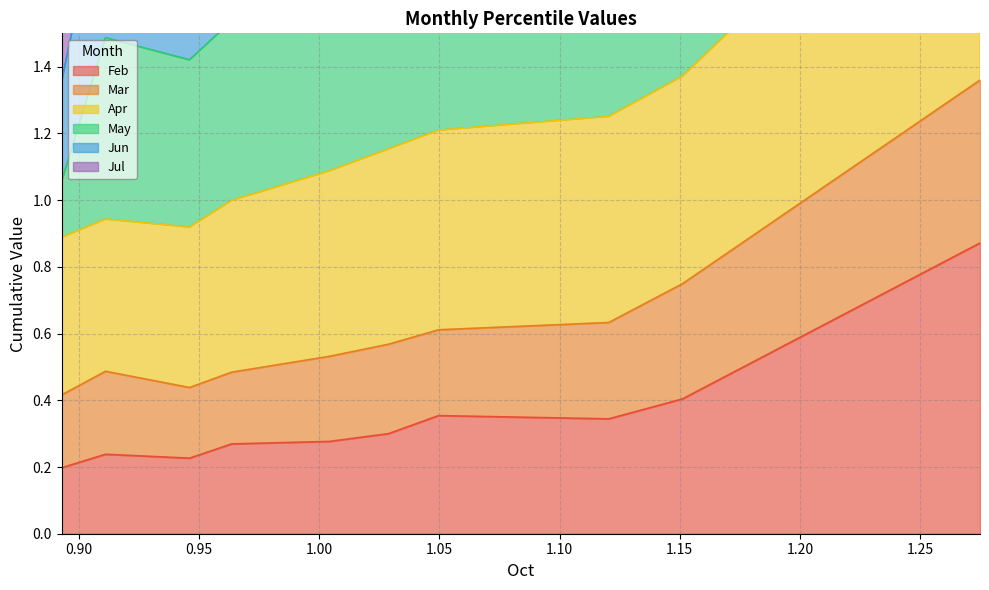

True or false: Feb and Mar intersect in this chart.

False